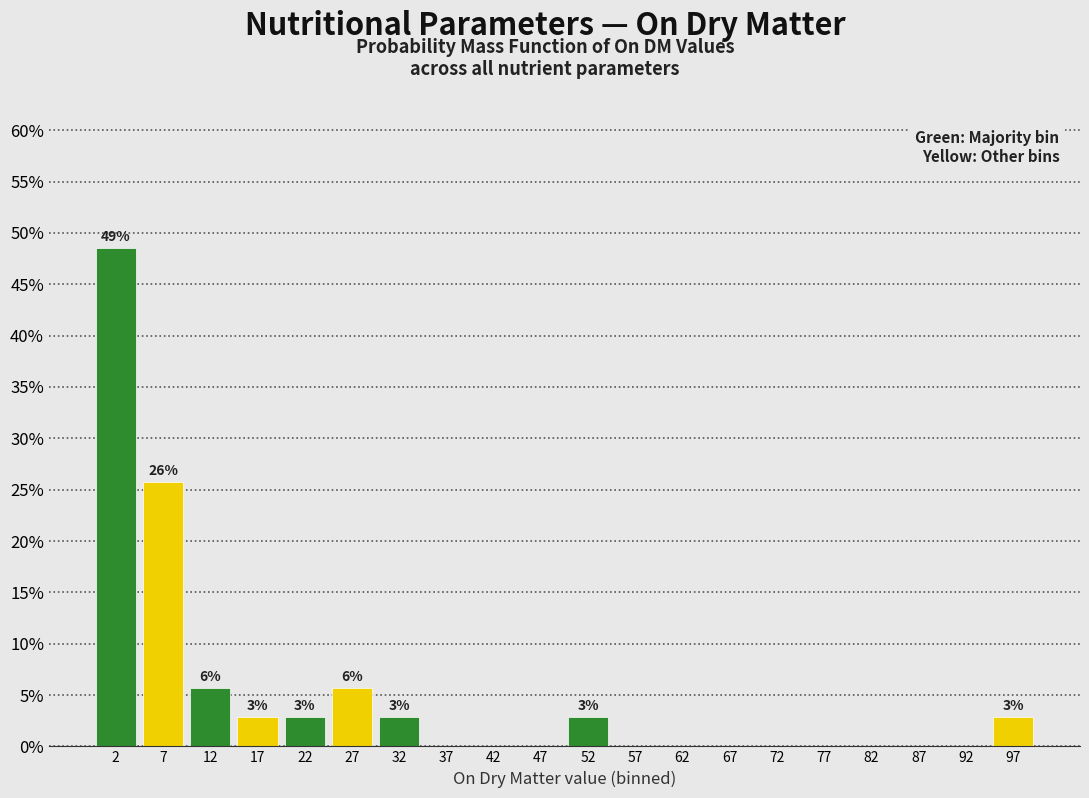

Which range on the x-axis has the tallest bar?

0 to 5